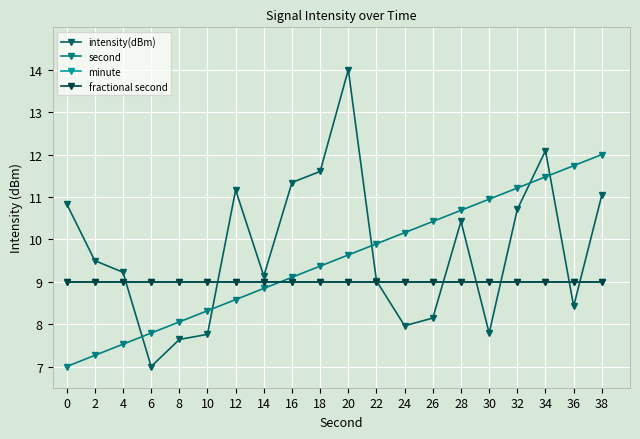

Between 4 and 14, which is larger?

4